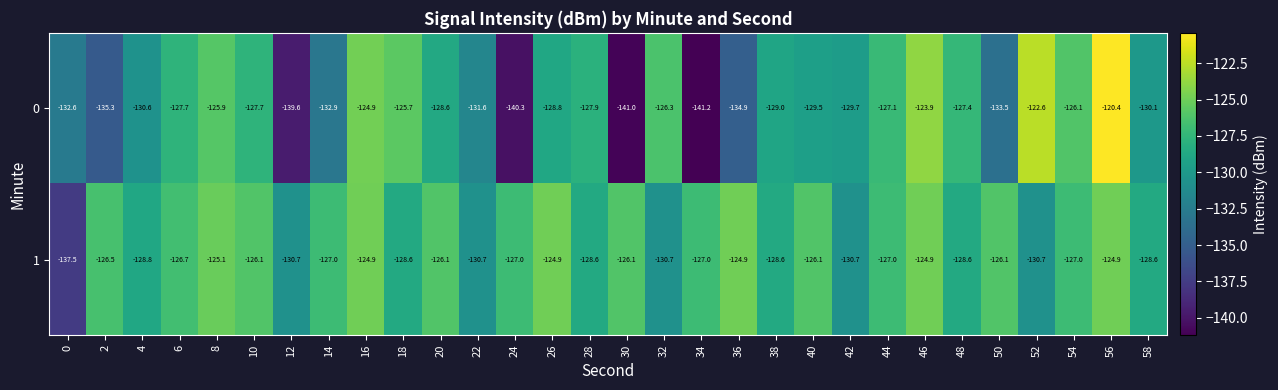

At which category does the chart reach its minimum across all series?

34